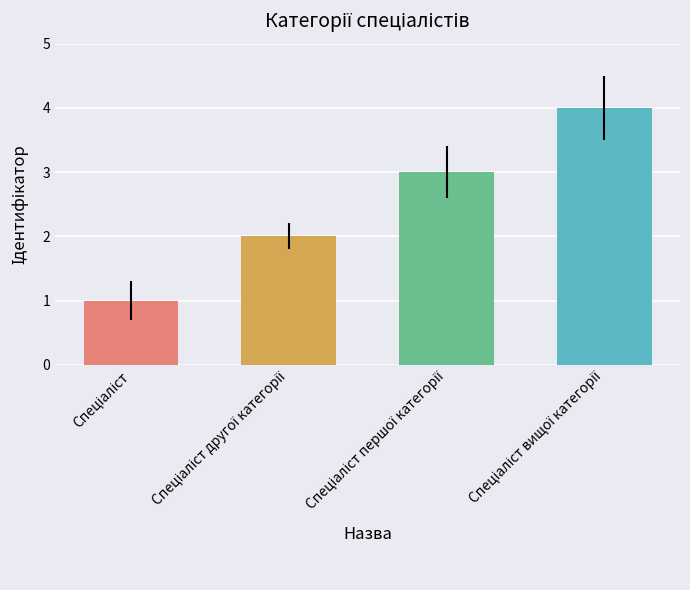

What is the maximum value shown in the chart?

4